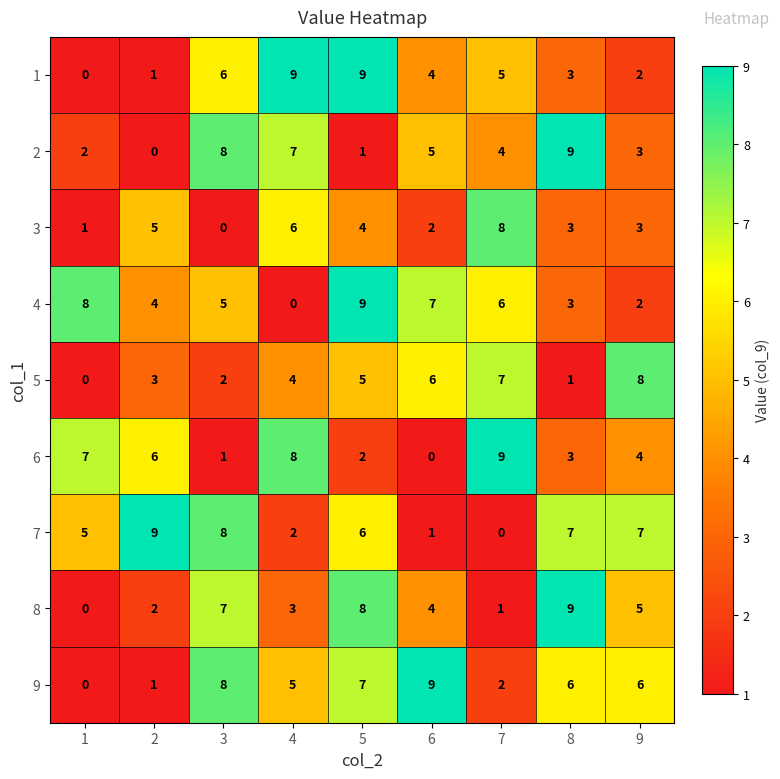

What is the spread (max minus min) of values at 1?

8